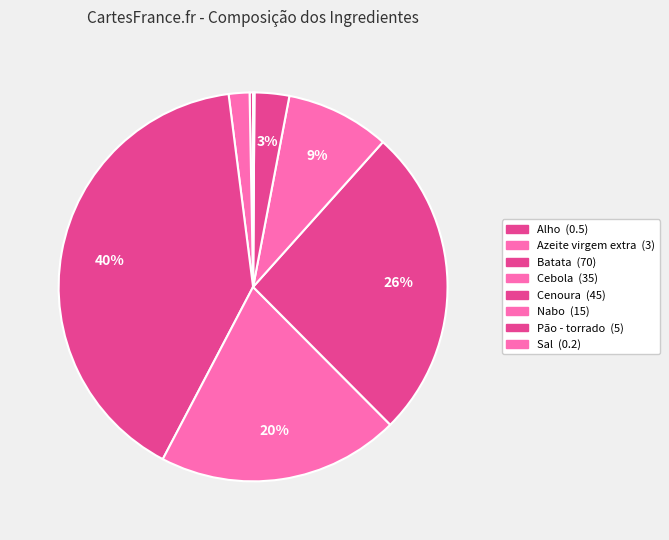

Rank the categories by value from highest to lowest.

Batata, Cenoura, Cebola, Nabo, Pão - torrado, Azeite virgem extra, Alho, Sal